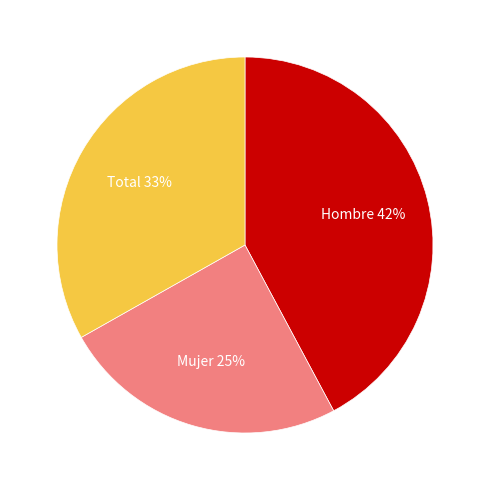

Does any single category account for the majority?

No